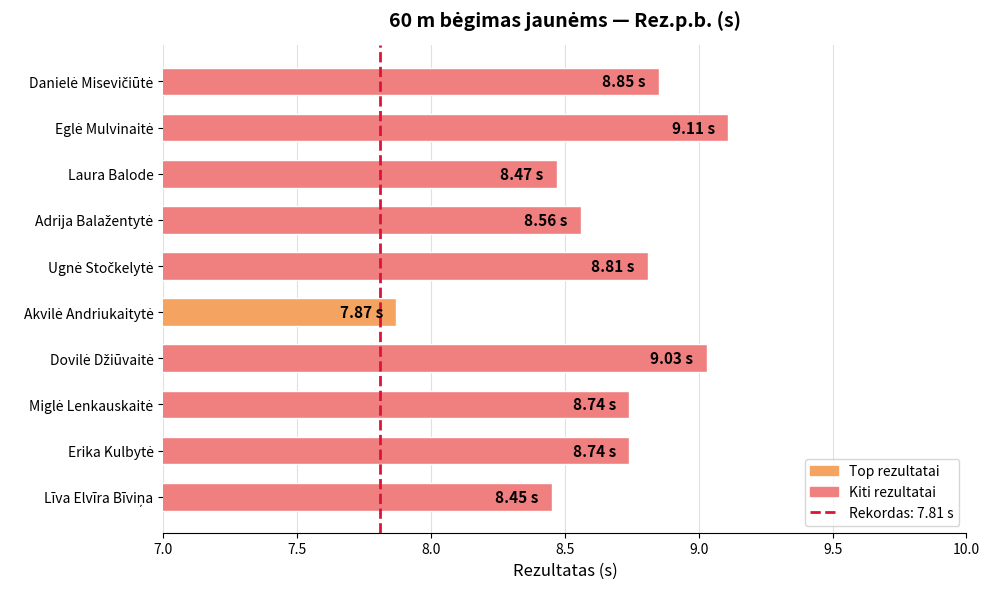

What is the difference between the maximum and minimum values?

1.2